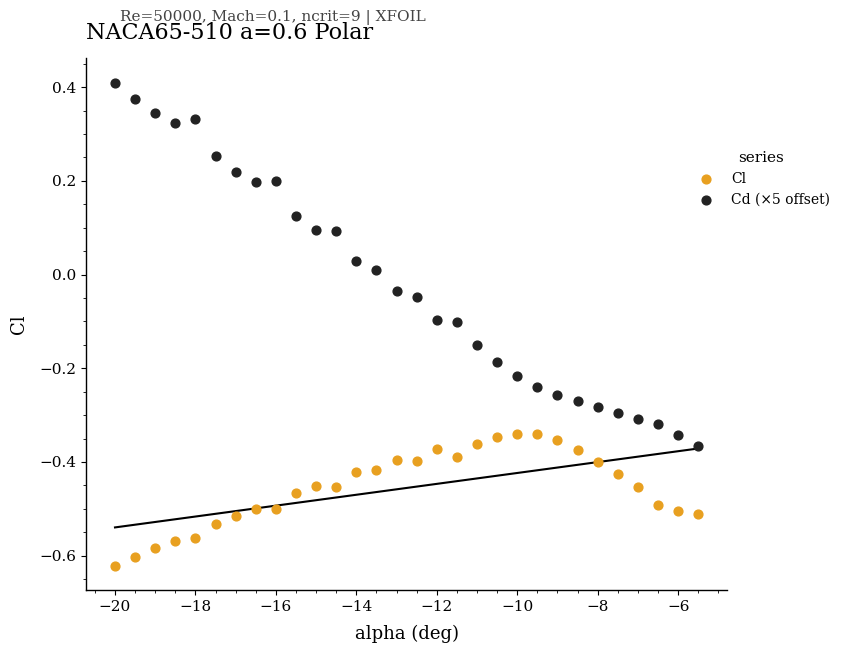

Which series reaches the minimum Y coordinate?

Cl